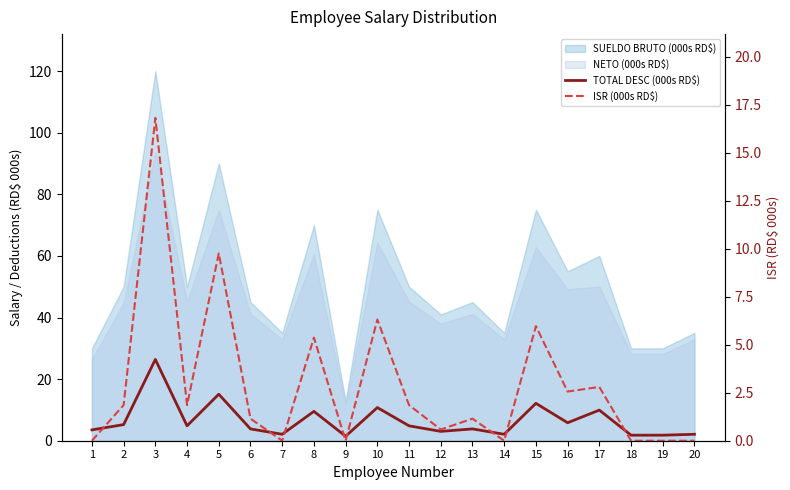

What is the approximate value of ISR (000s RD$) at 16?

2.6